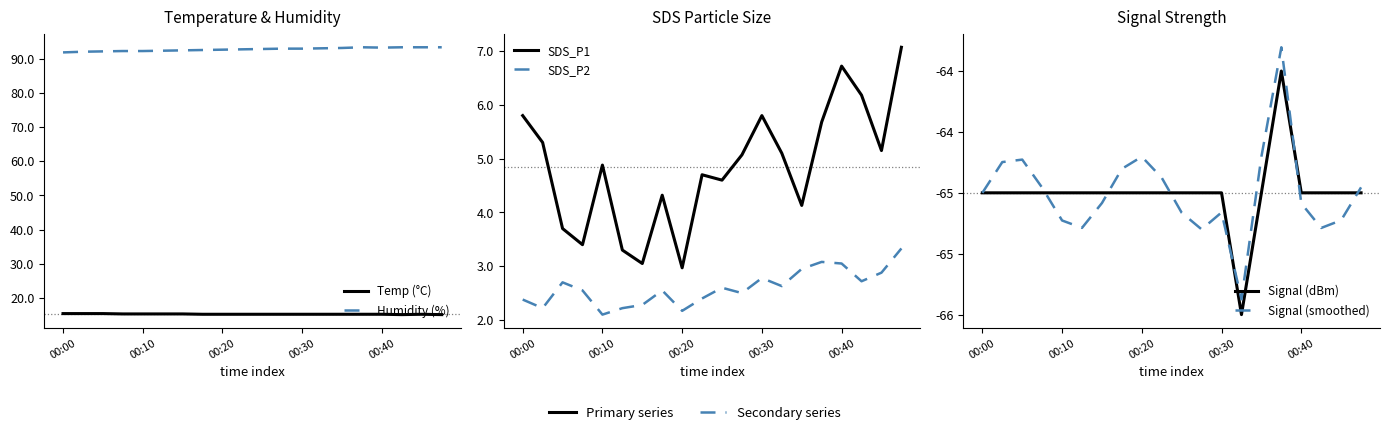

What is the maximum value shown in the chart?

93.3